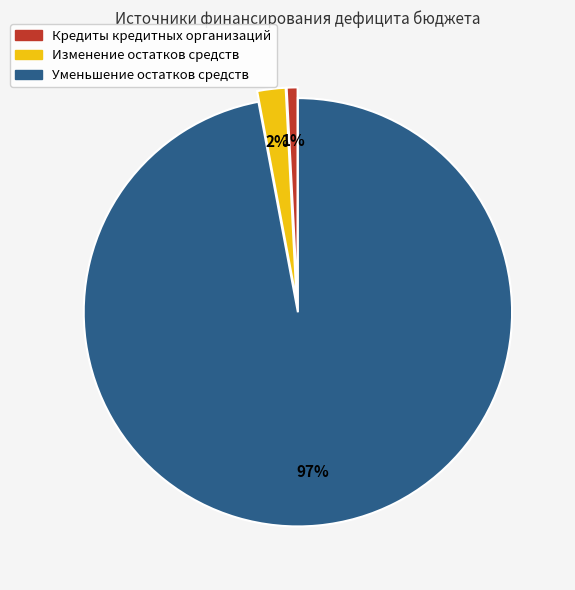

How many slices are in this pie chart?

3